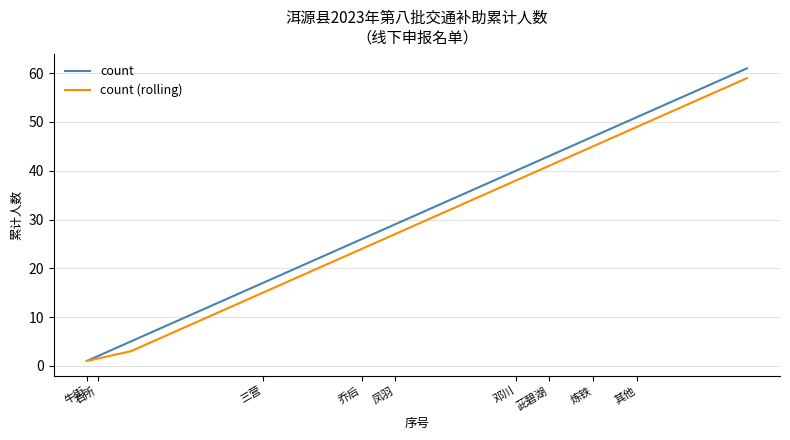

Which series has the largest range (max minus min)?

count